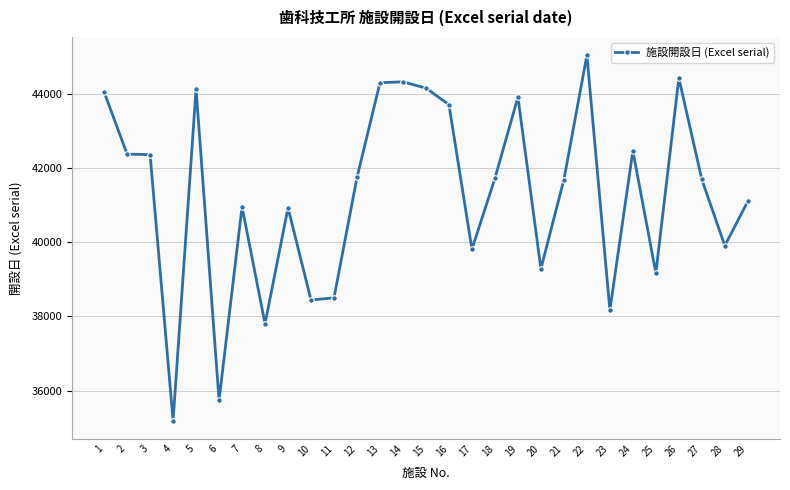

What is the maximum value shown in the chart?

45054